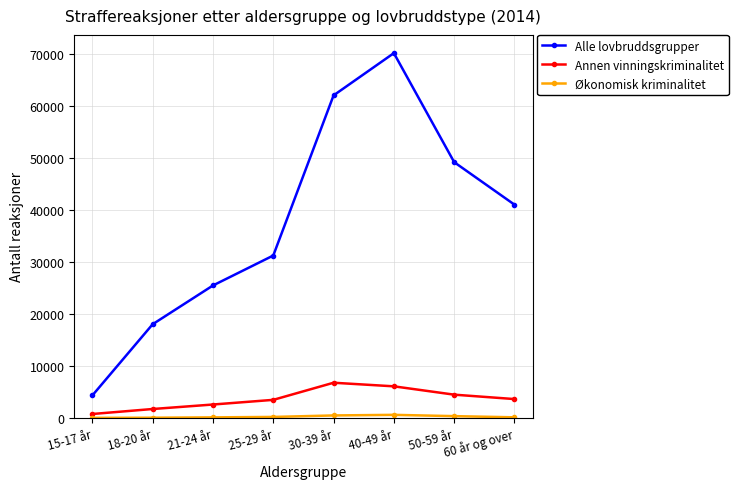

Is the value of Alle lovbruddsgrupper at 18-20 år greater than the value of Annen vinningskriminalitet at 30-39 år?

Yes